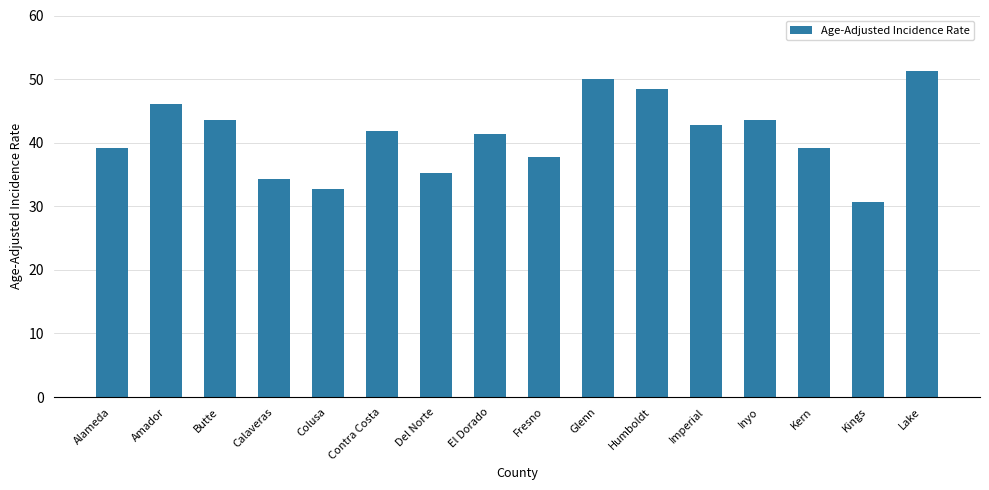

The value at Amador is 46.1. True or false?

True